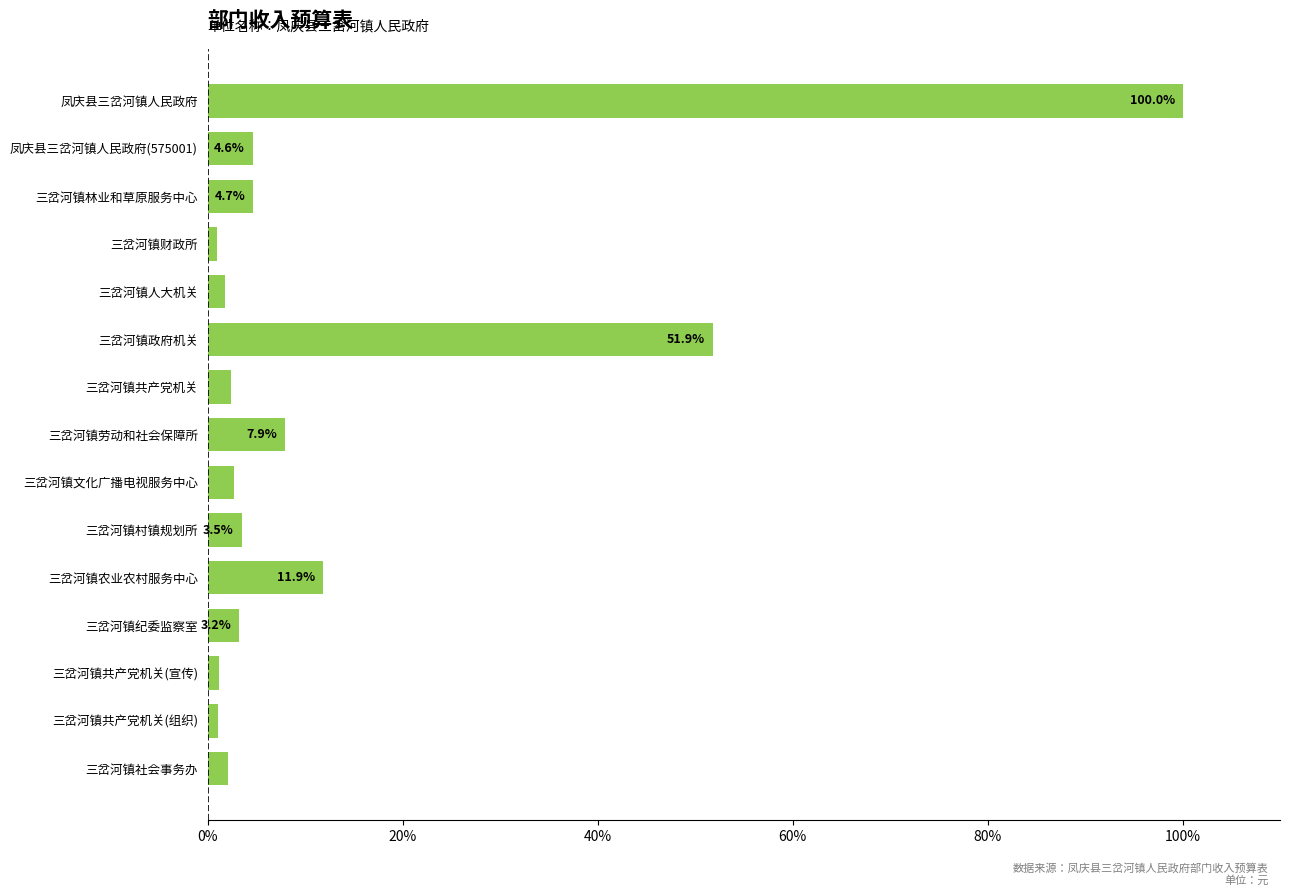

What is the difference between the maximum and minimum values?

99.0